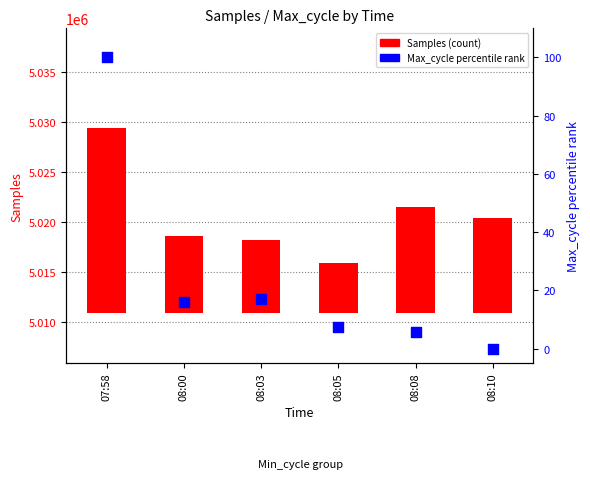

Which series has the largest total across all categories?

Samples (count)